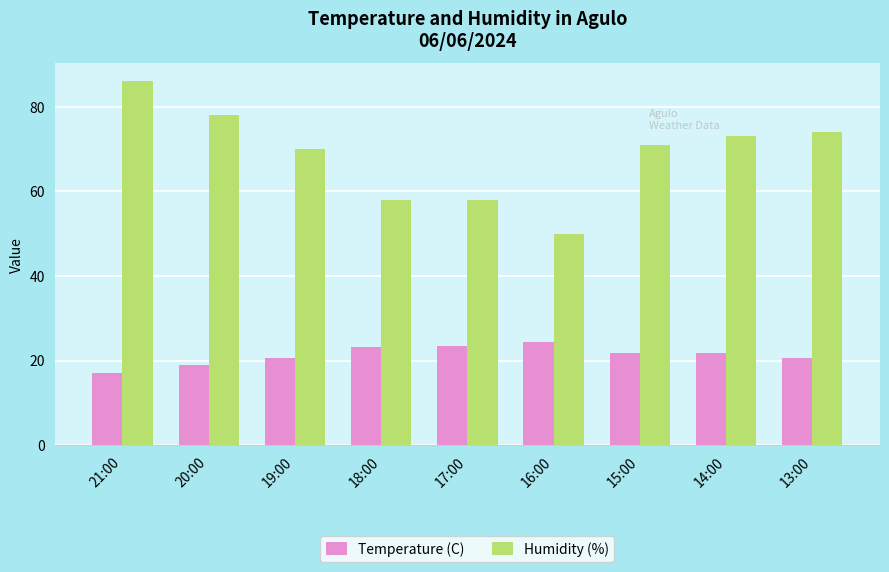

How many series are shown in this chart?

2